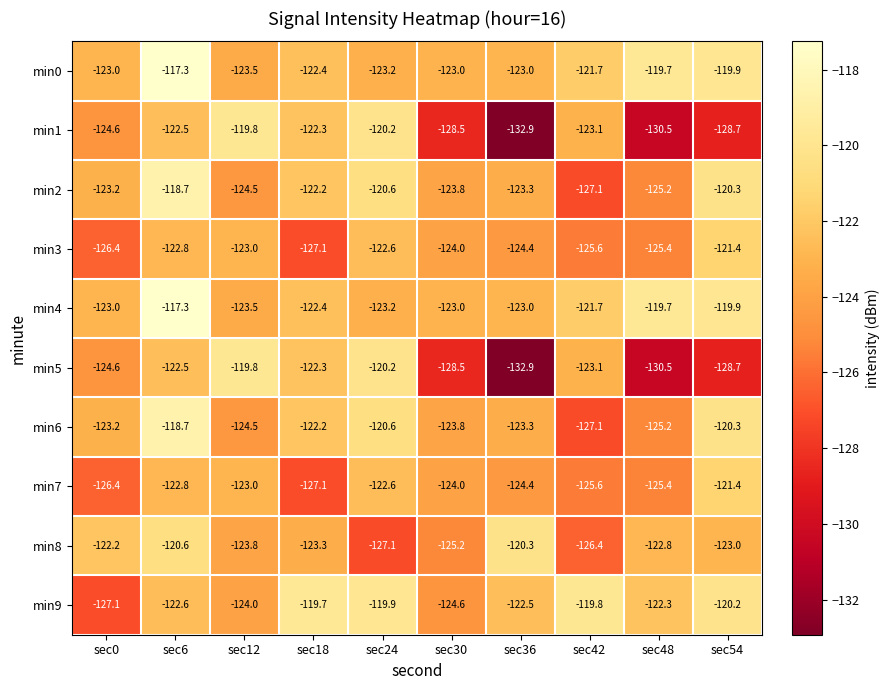

The value of min2 at sec0 is -64.1. True or false?

False